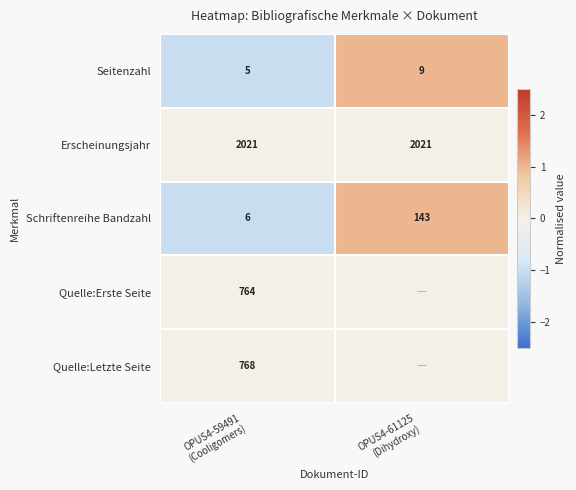

Between OPUS4-59491
(Cooligomers) and OPUS4-61125
(Dihydroxy), which is larger?

OPUS4-61125
(Dihydroxy)